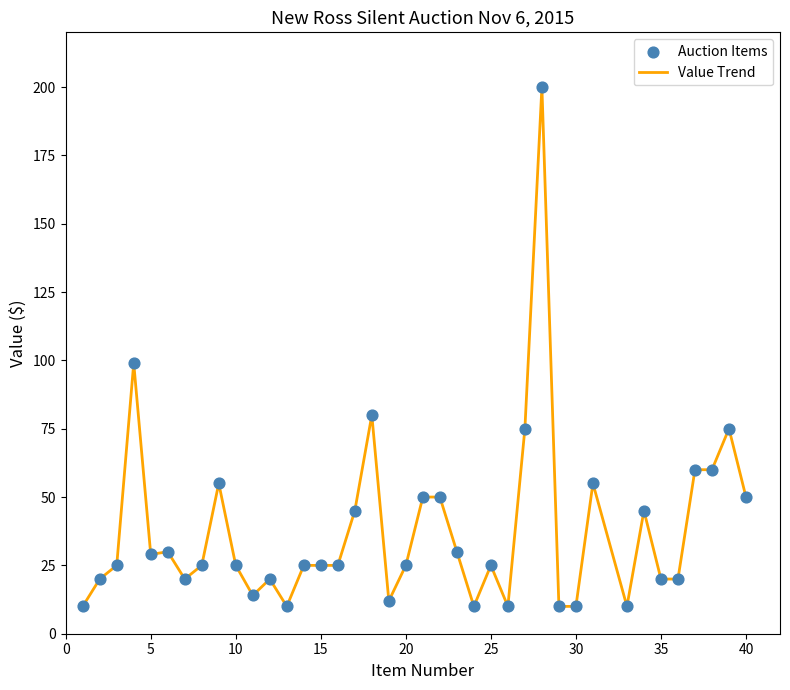

What is the smallest value displayed?

10